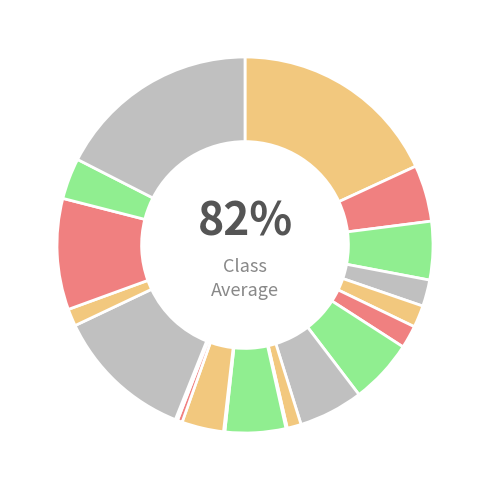

True or false: 福州双杭城朗庭一期 accounts for 0% of the total.

True